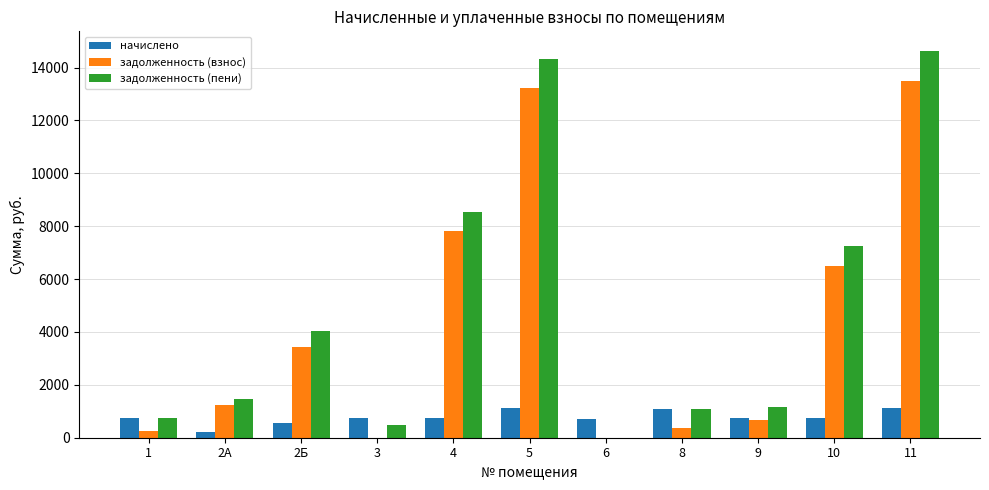

What is the sum of all задолженность (взнос) values?

46990.4